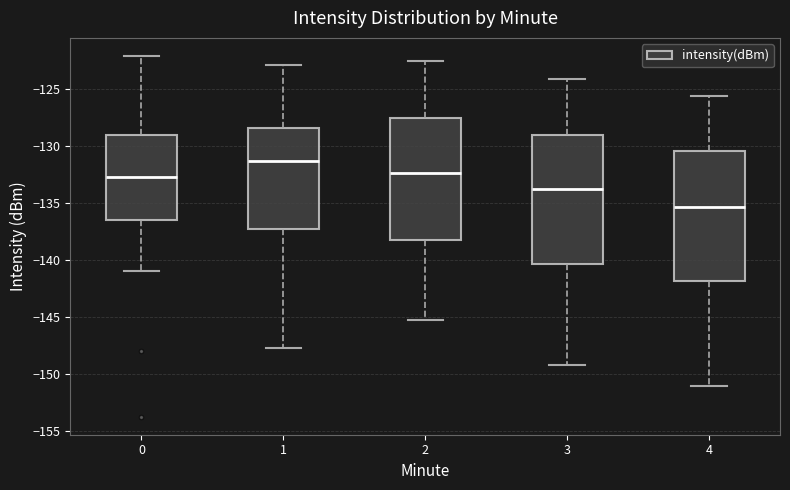

Where is the upper edge of the box at x = 2 on the y-axis? The values are not printed on the chart, so give them approximately, as read against the axis.

-127.5